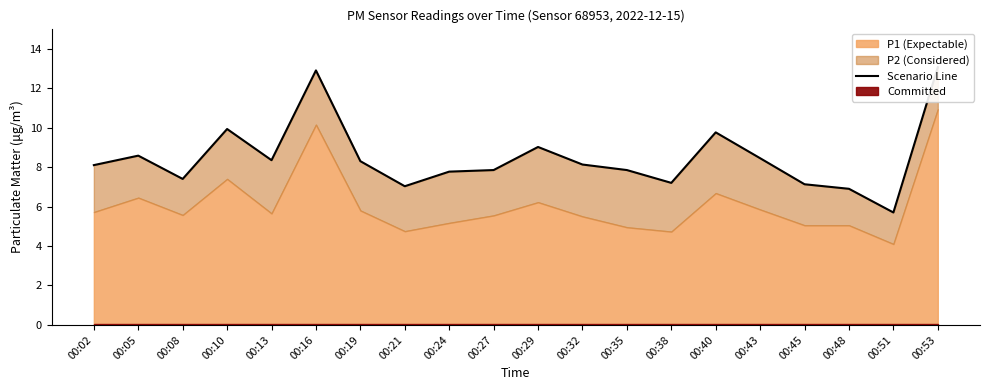

What is the ratio of the value at 00:16 to the value at 00:35?

1.6